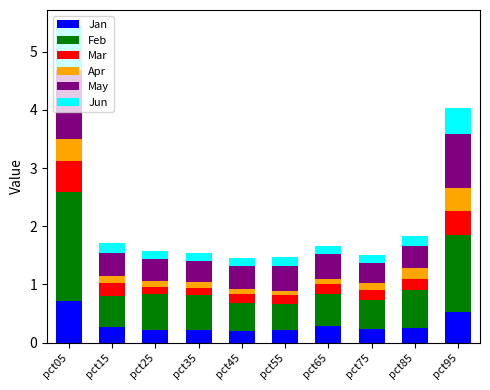

The Jan series shows 0.2 at pct75. True or false?

True